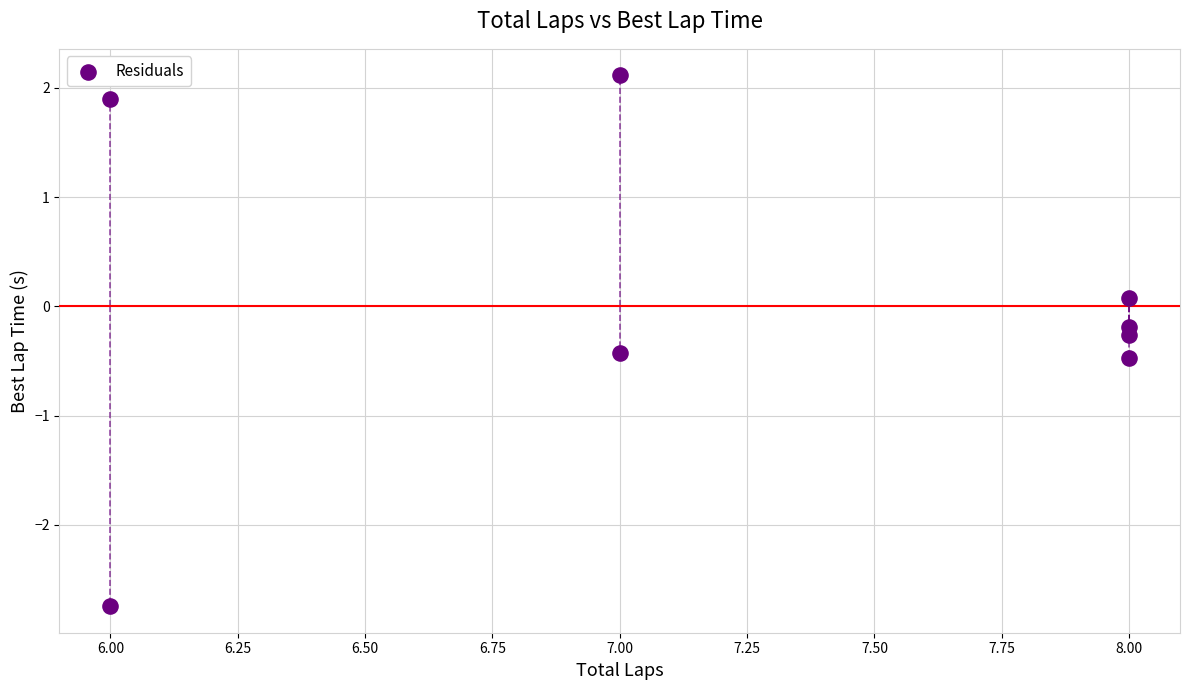

What is the range of X values (max minus min)?

2.0